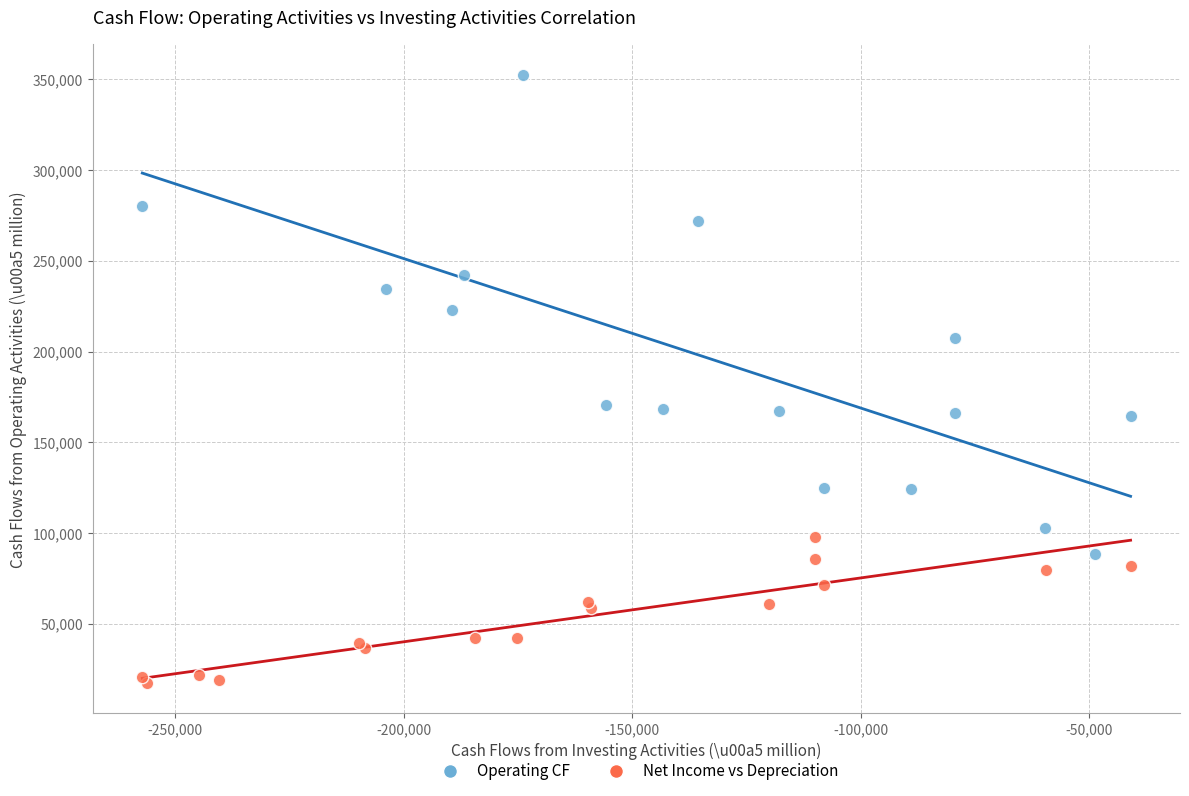

Which series has the widest spread of Y values?

Operating CF